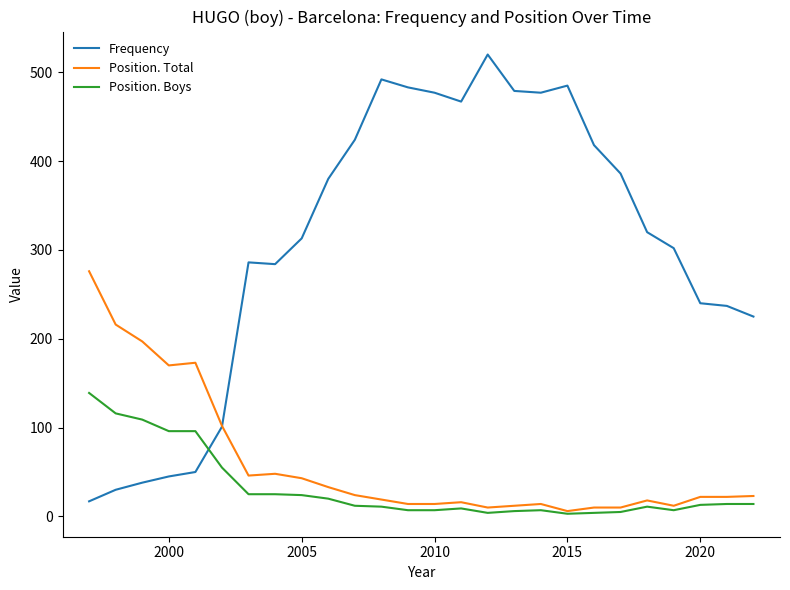

How many times do Frequency and Position. Boys cross each other?

1